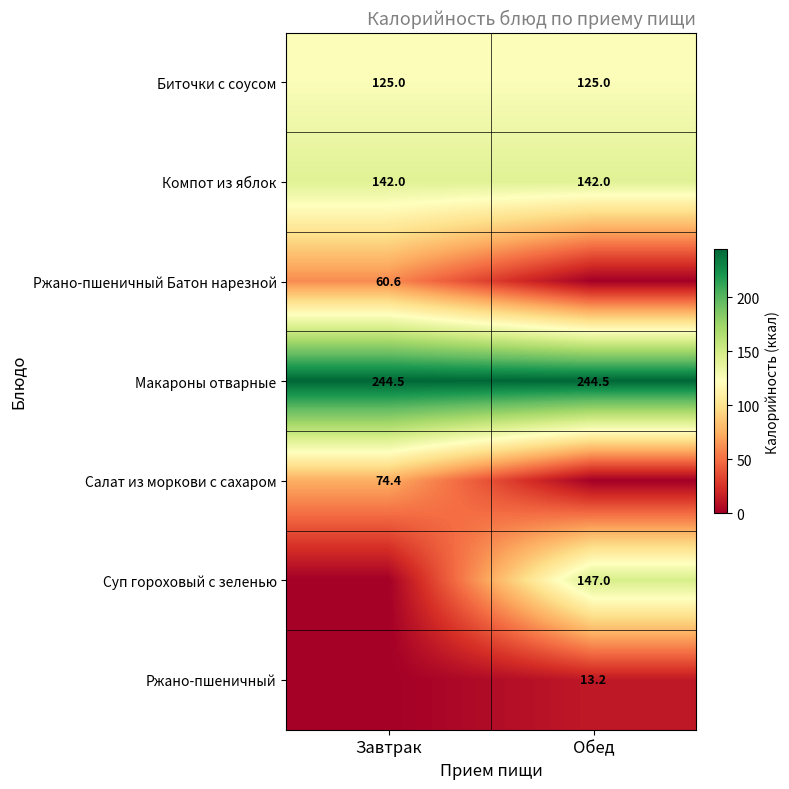

At which category does the chart reach its peak across all series?

Завтрак